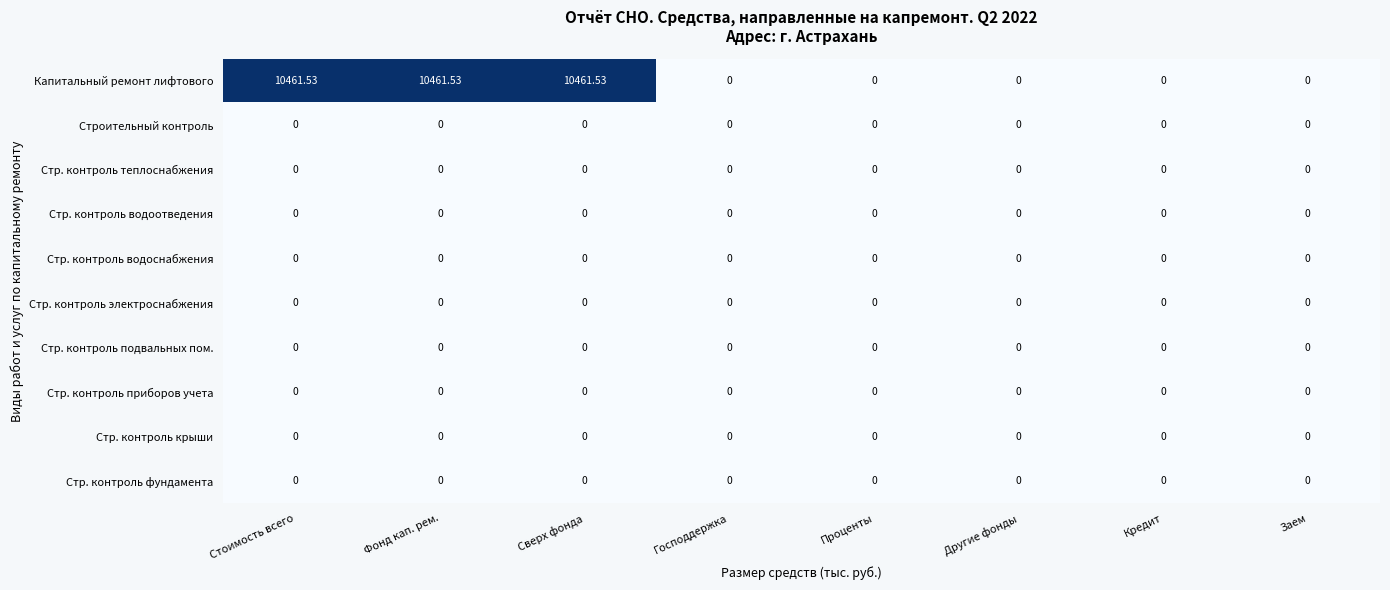

How many categories are shown in the chart?

8